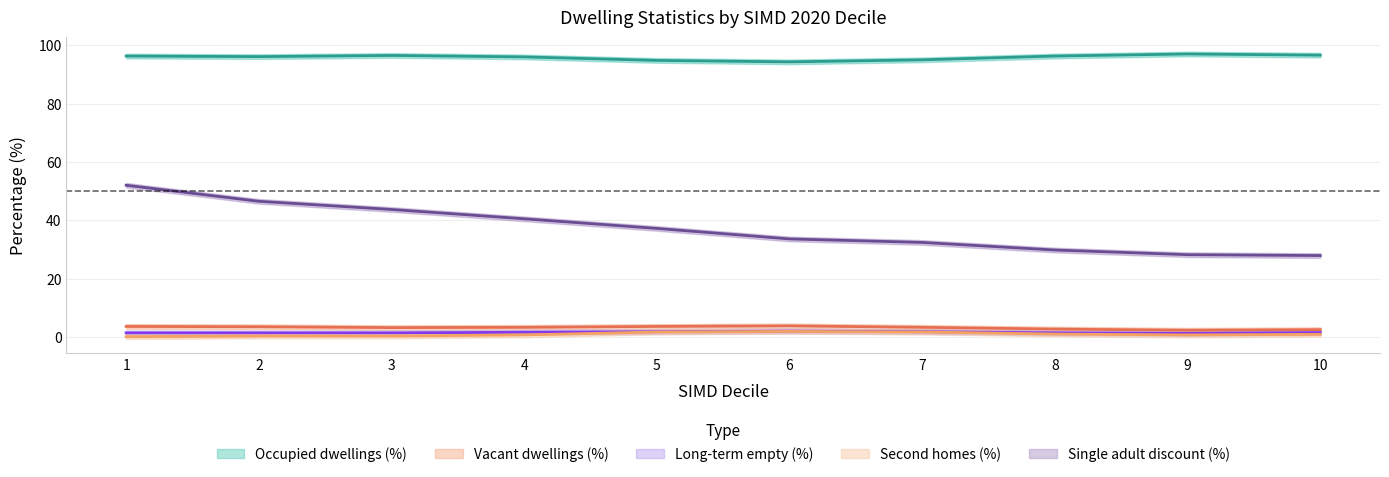

How many interior local peaks does the Vacant dwellings (%) series have?

1